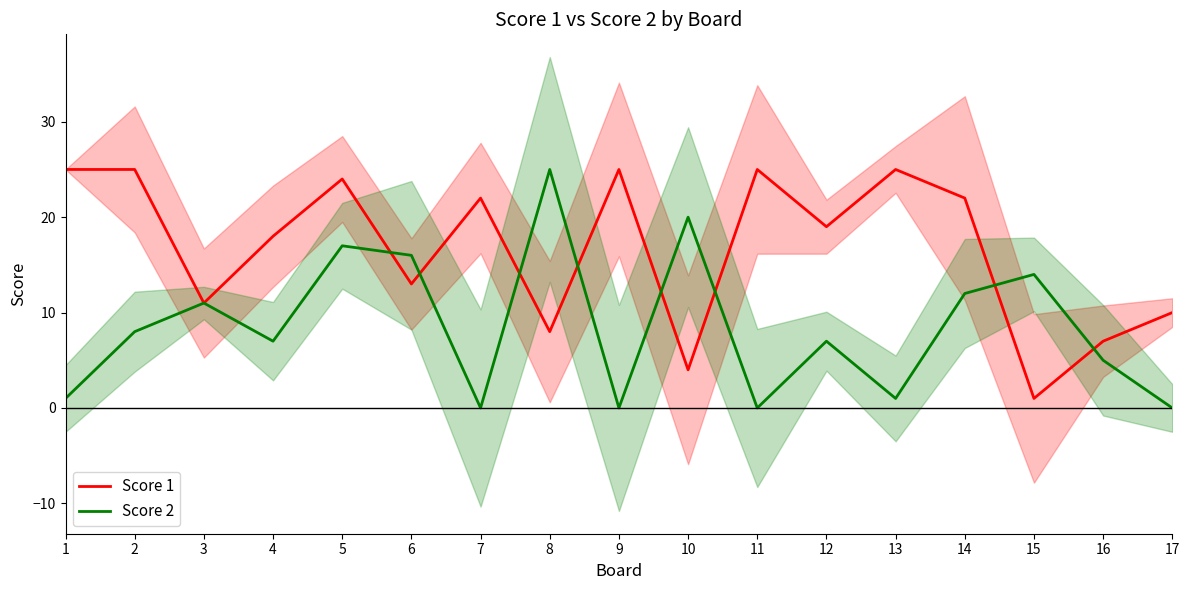

How many intersections are there between Score 2 and Score 1?

8